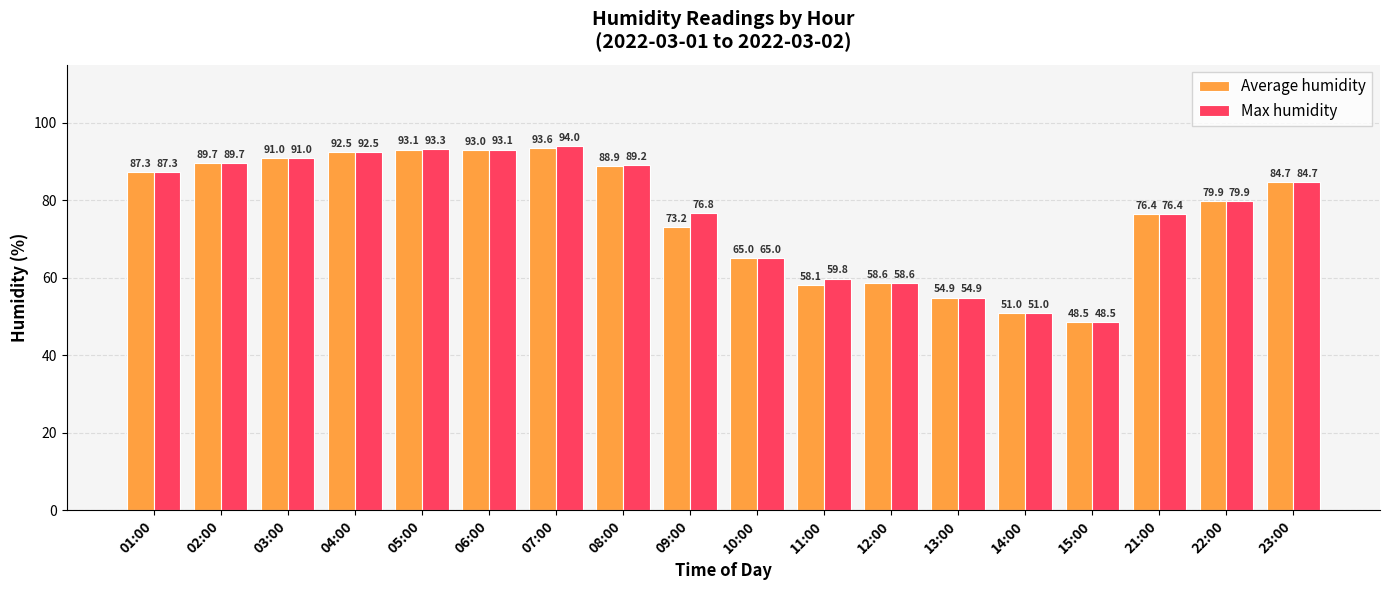

Which label corresponds to the largest value in the chart?

07:00